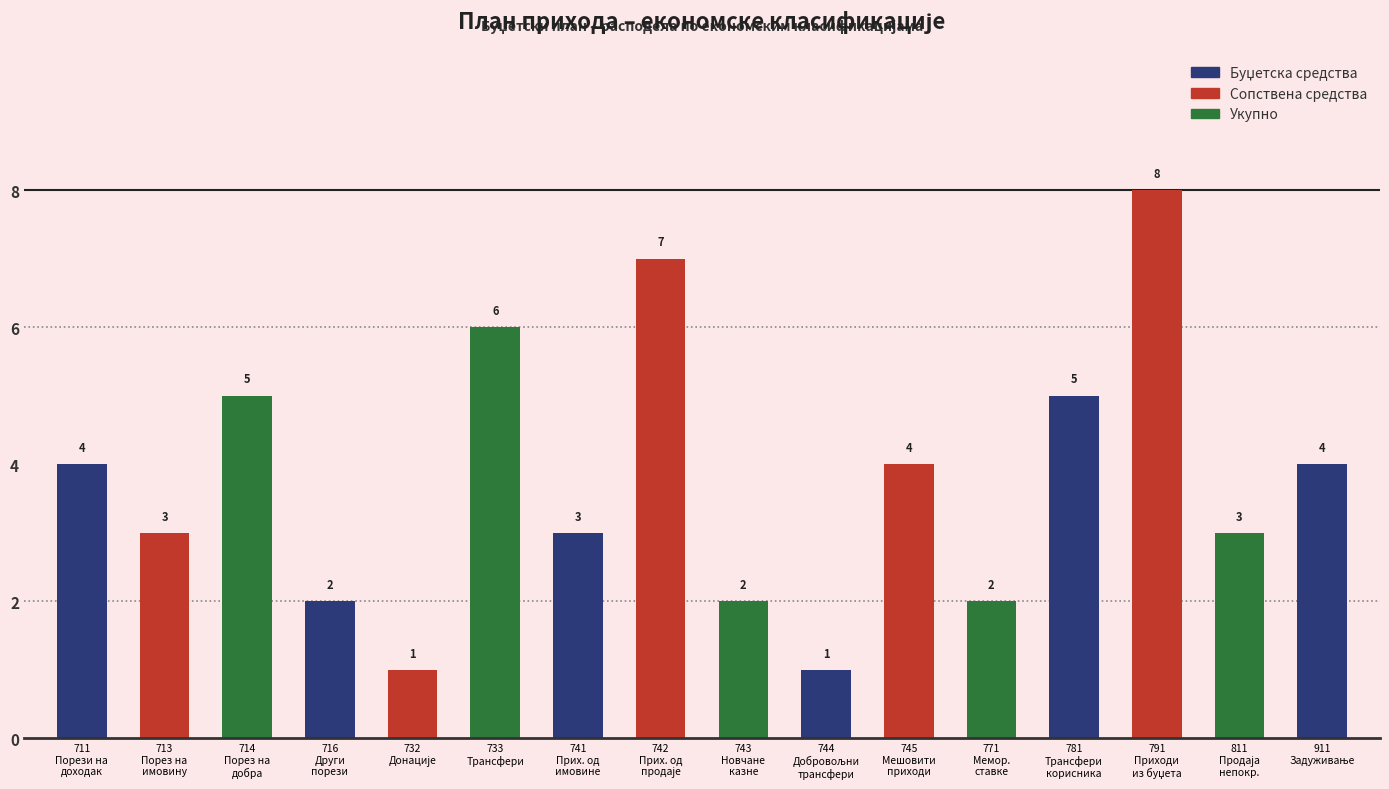

Reading left to right, transcribe all the data shown in this chart.

4	3	5	2	1	6	3	7	2	1	4	2	5	8	3	4